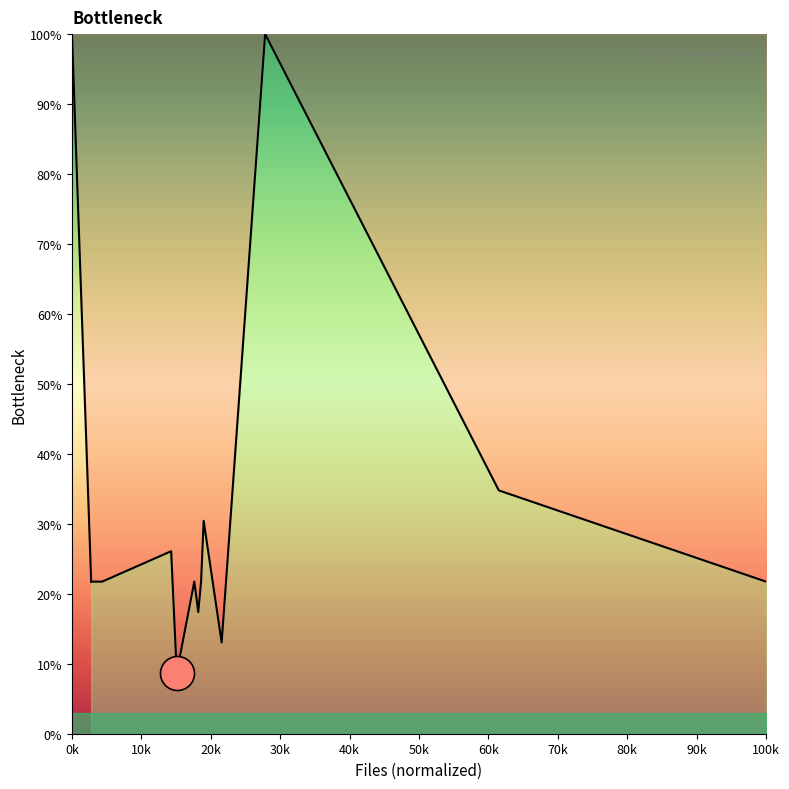

Approximately how many times larger is the value at 0k compared to 10k?

4.6